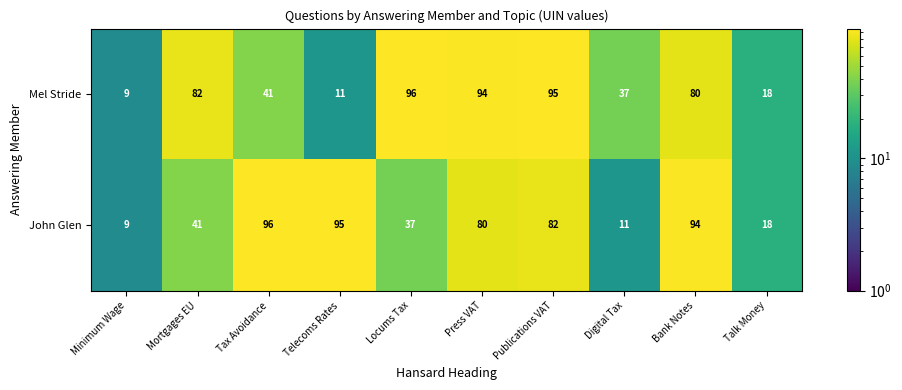

Reading left to right, list all the values displayed in this chart.

Mel Stride: Minimum Wage=9	Mortgages EU=82	Tax Avoidance=41	Telecoms Rates=11	Locums Tax=96	Press VAT=94	Publications VAT=95	Digital Tax=37	Bank Notes=80	Talk Money=18
John Glen: Minimum Wage=9	Mortgages EU=41	Tax Avoidance=96	Telecoms Rates=95	Locums Tax=37	Press VAT=80	Publications VAT=82	Digital Tax=11	Bank Notes=94	Talk Money=18